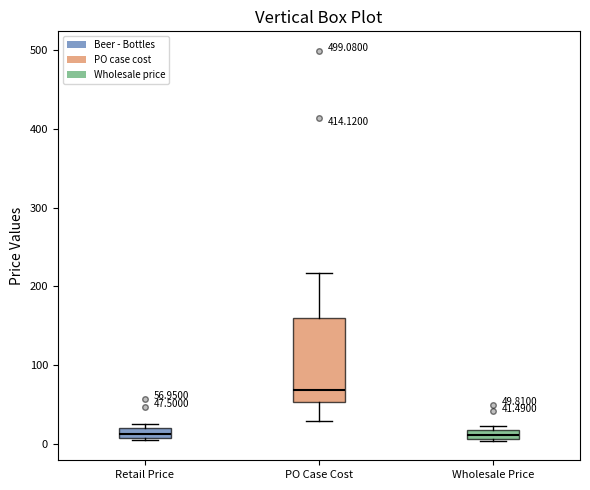

Which box's median line is the highest?

PO Case Cost